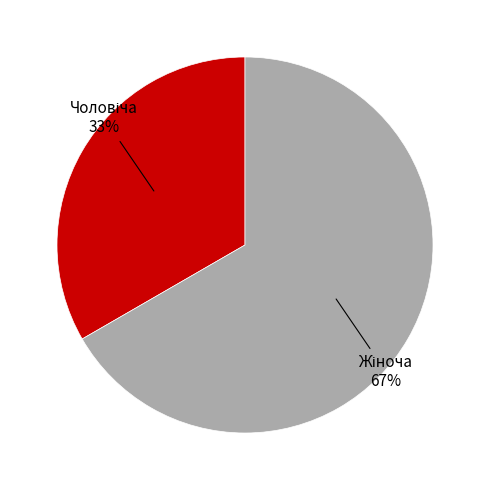

Is there any slice that represents more than half of the pie?

Yes